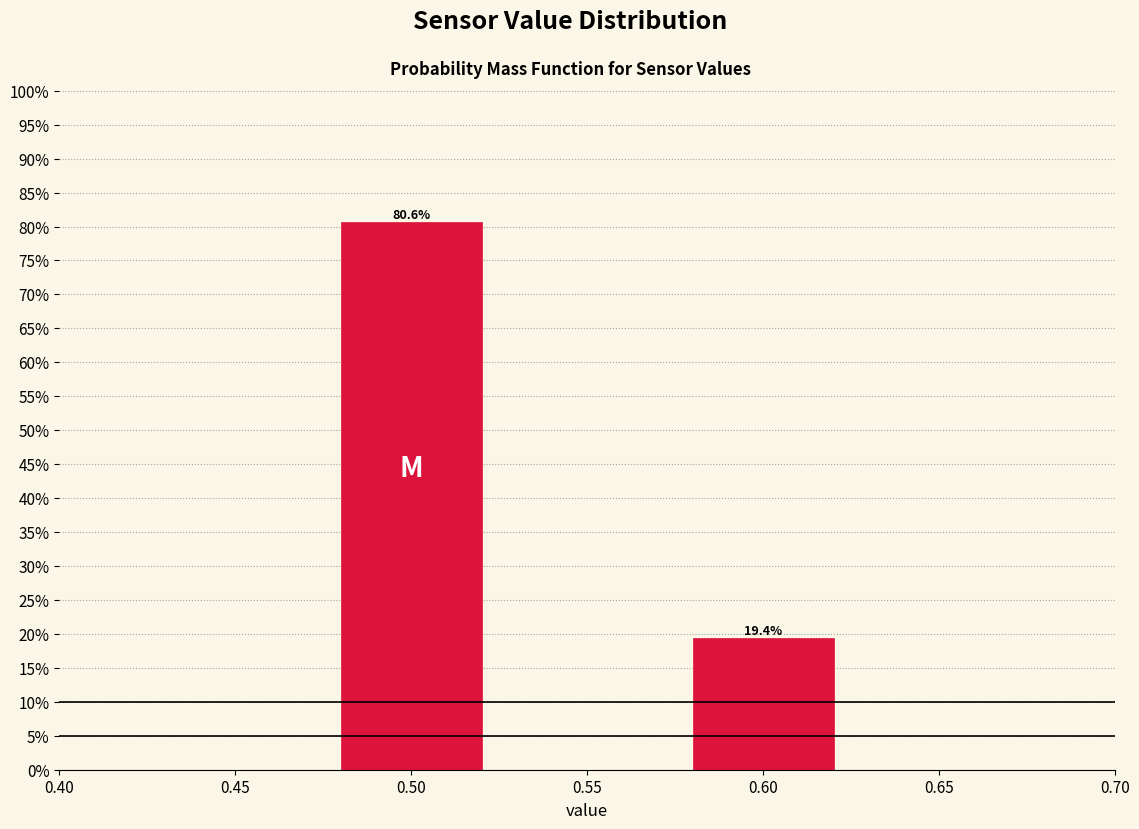

Reading left to right, extract all data points from this chart.

0.50=80.6	0.60=19.4